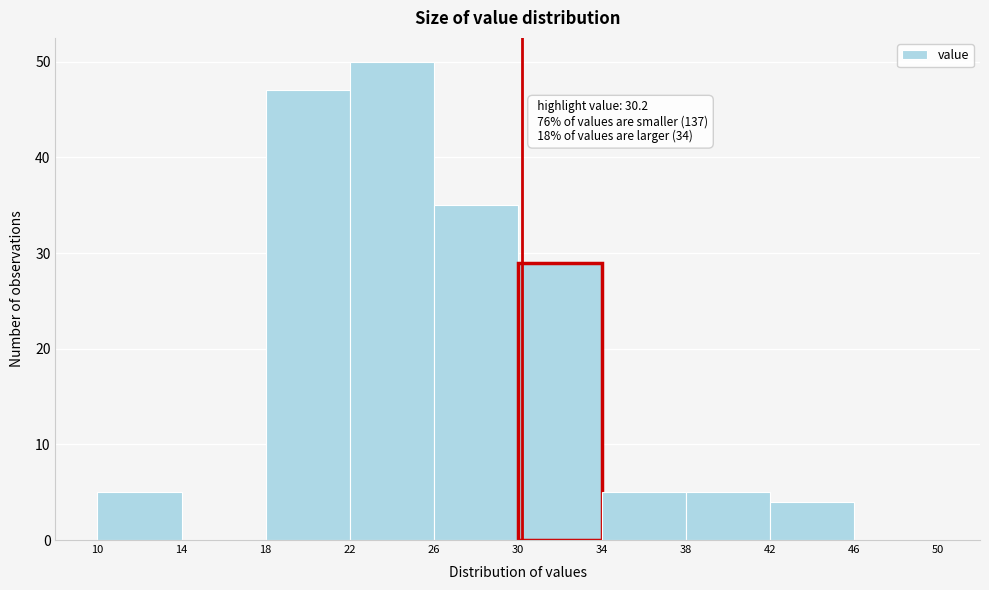

Over which range of the x-axis is the bar tallest?

22 to 26